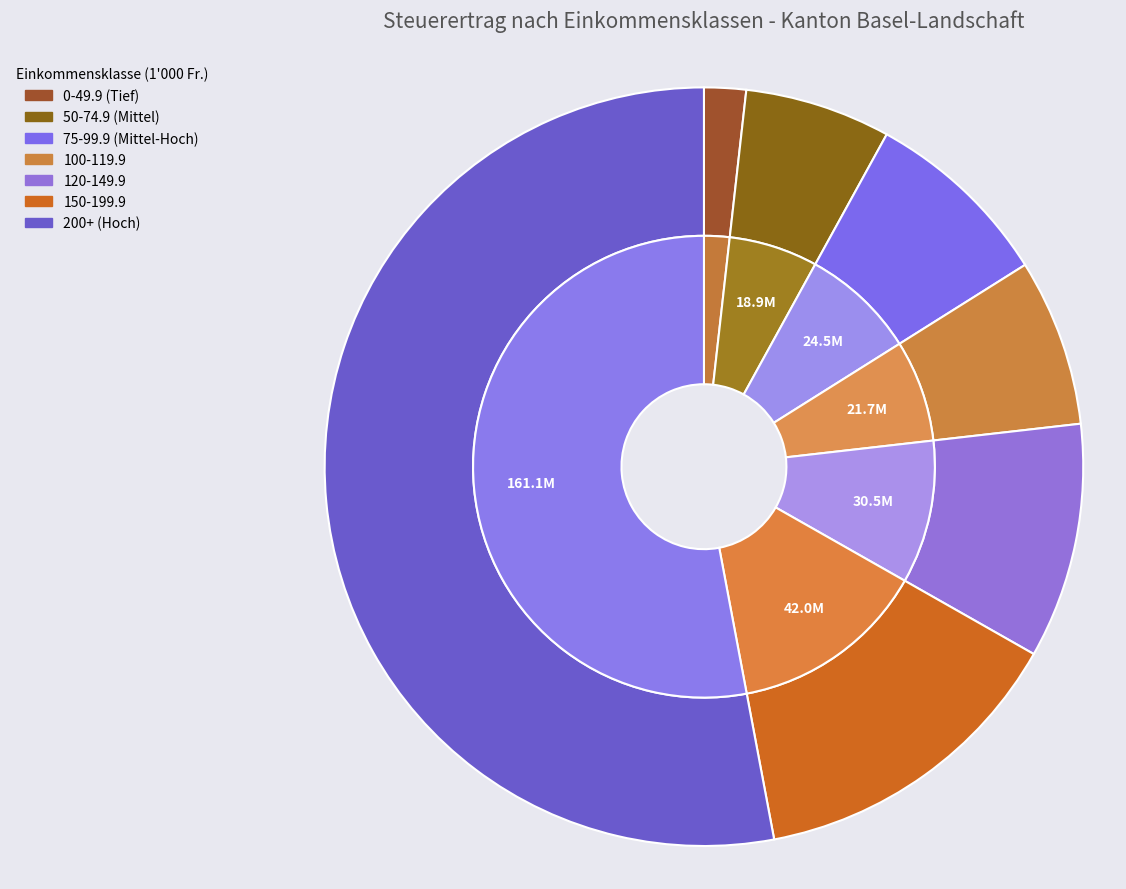

Combined, do 45-49.9 and 50-54.9 account for over 50%?

No